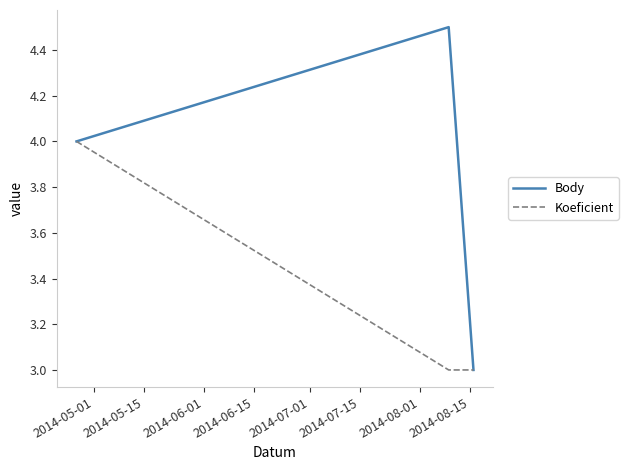

What are all the series names shown in the legend?

Body, Koeficient